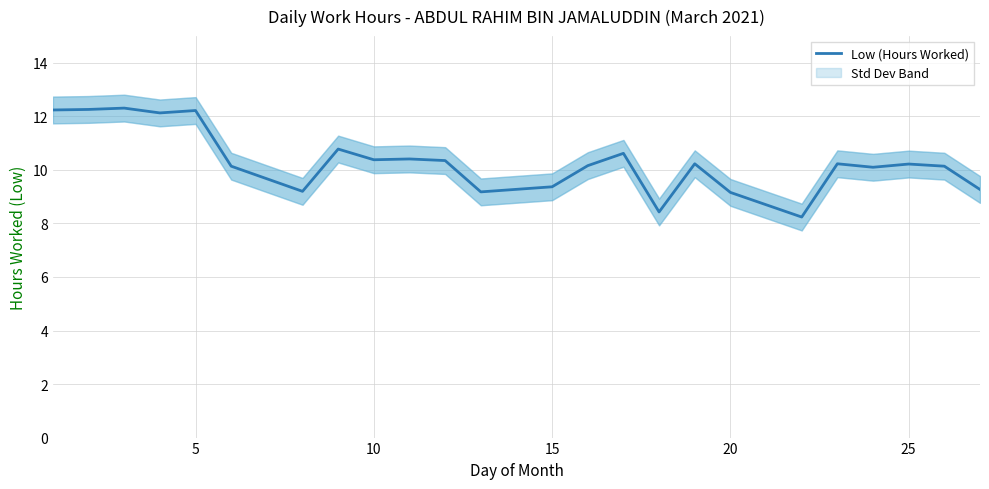

What is the minimum value for Low (Hours Worked)?

8.2